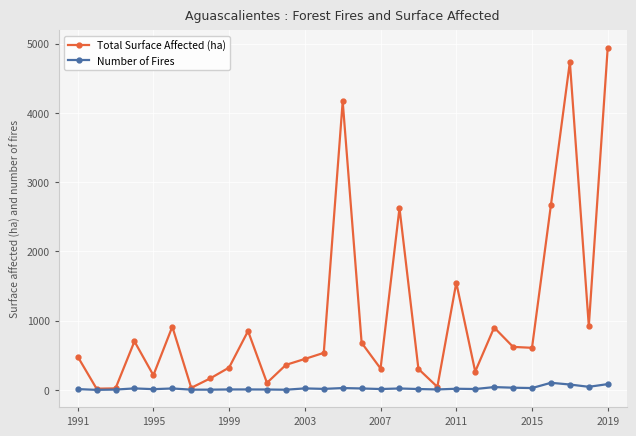

What are all the series names shown in the legend?

Total Surface Affected (ha), Number of Fires